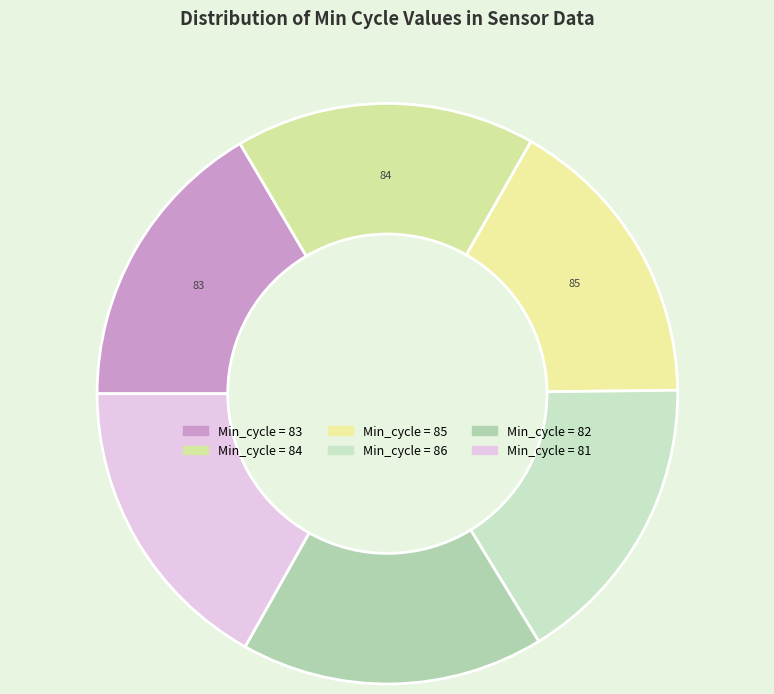

What is the ratio of the value at 85 to the value at 82?

1.0